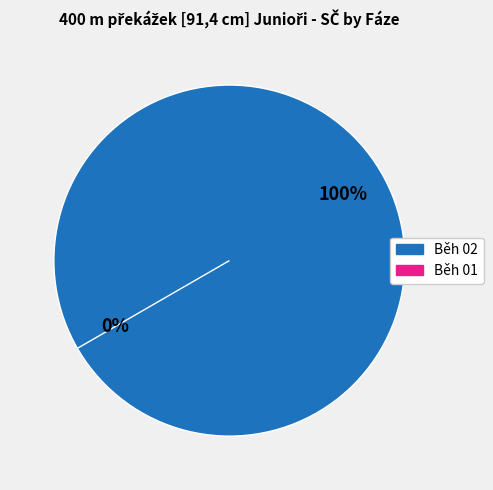

Rank the categories by value from lowest to highest.

Běh 01, Běh 02